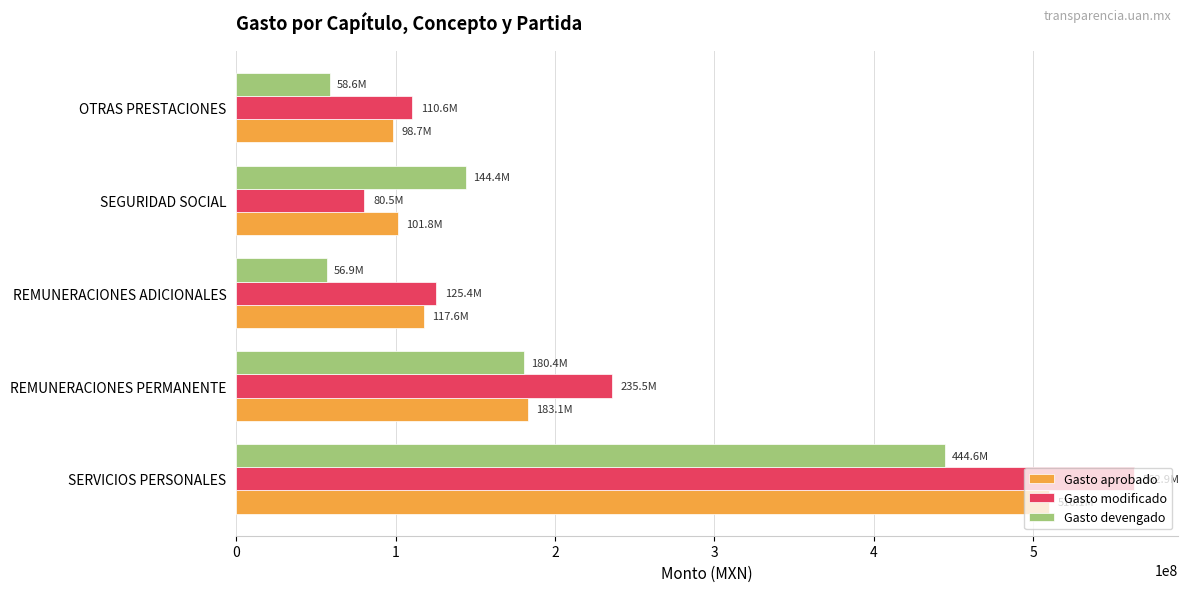

What is the greatest value displayed?

562887643.9